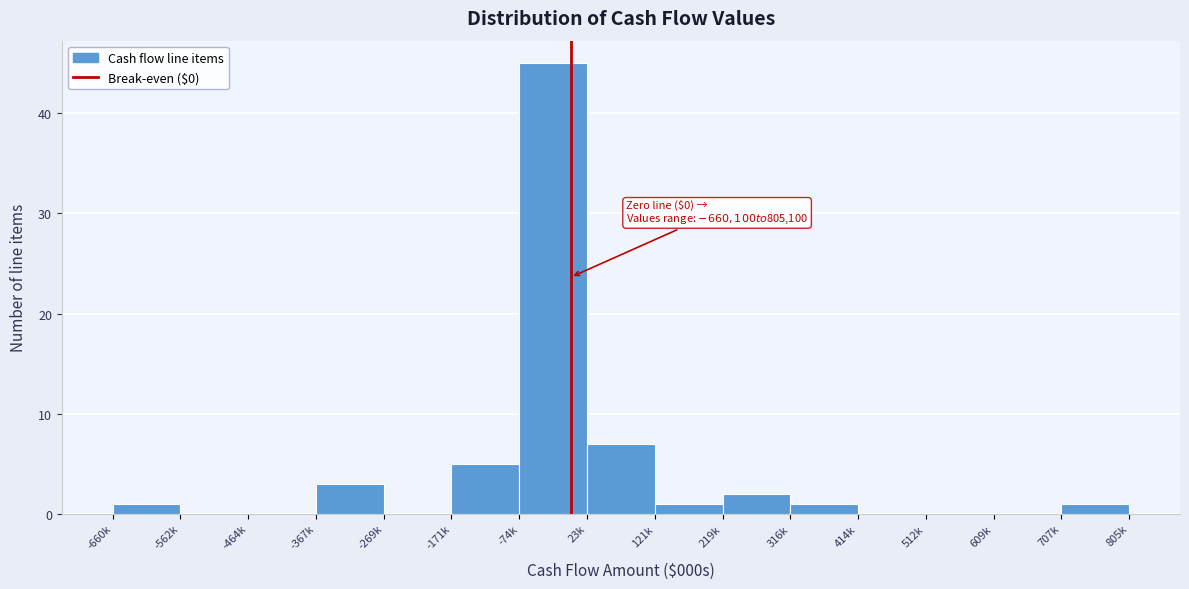

Reading left to right, list all the values displayed in this chart.

-660k=1	-562k=0	-464k=0	-367k=3	-269k=0	-171k=5	-74k=45	23k=7	121k=1	219k=2	316k=1	414k=0	512k=0	609k=0	707k=1